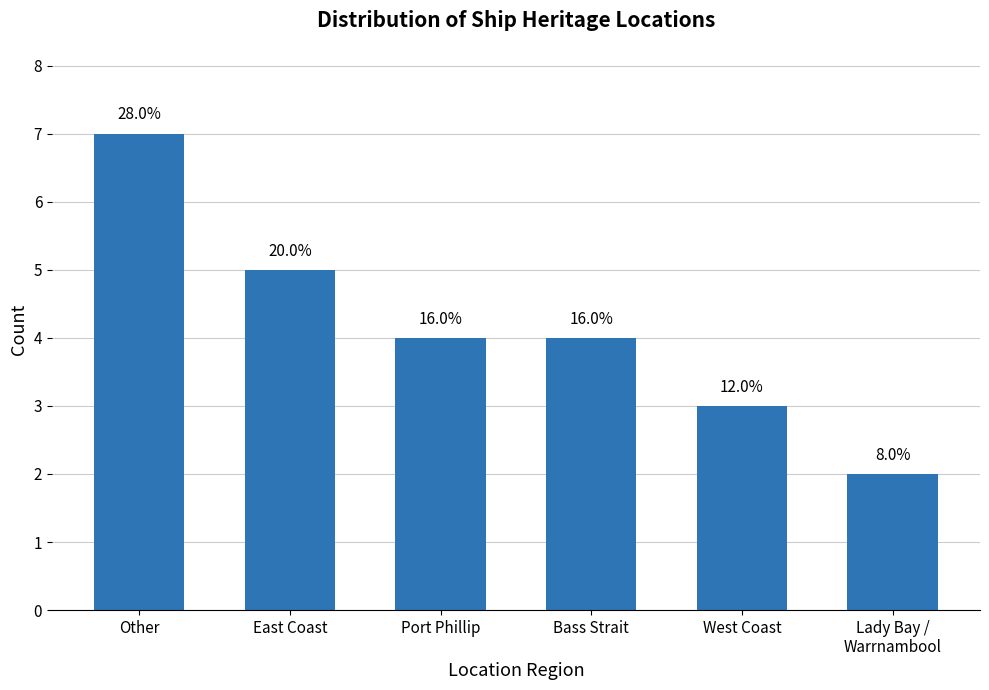

Does the chart contain any negative values?

No